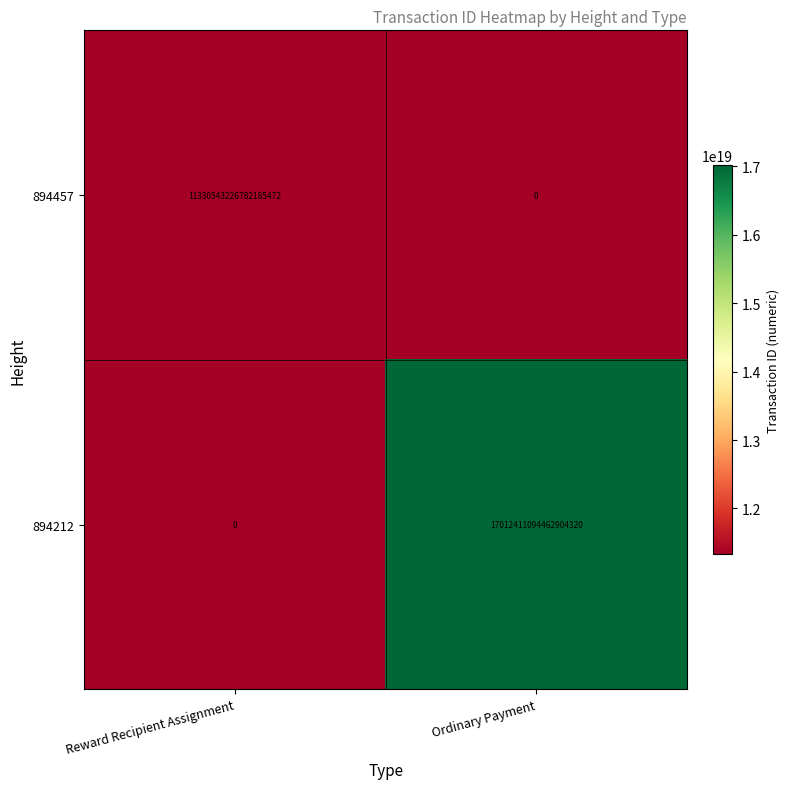

Which series changed the most between Reward Recipient Assignment and Ordinary Payment?

894212